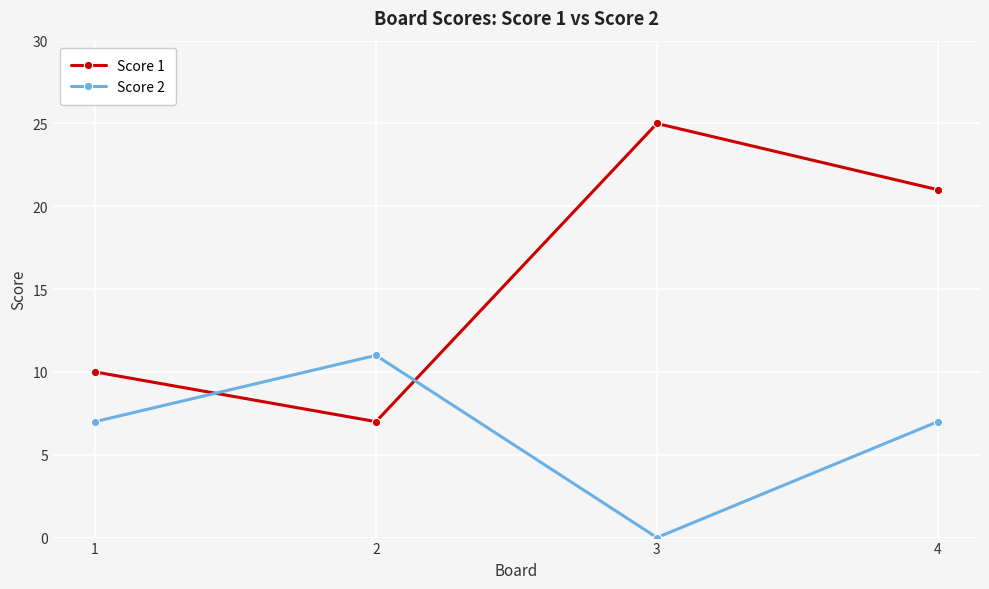

Rank the series by their average value, from highest to lowest.

Score 1, Score 2